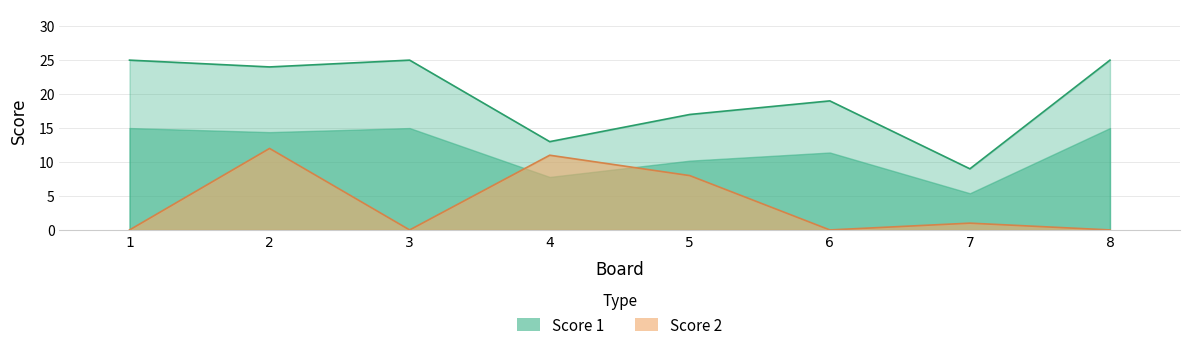

Which has a higher value, 7 or 3?

3